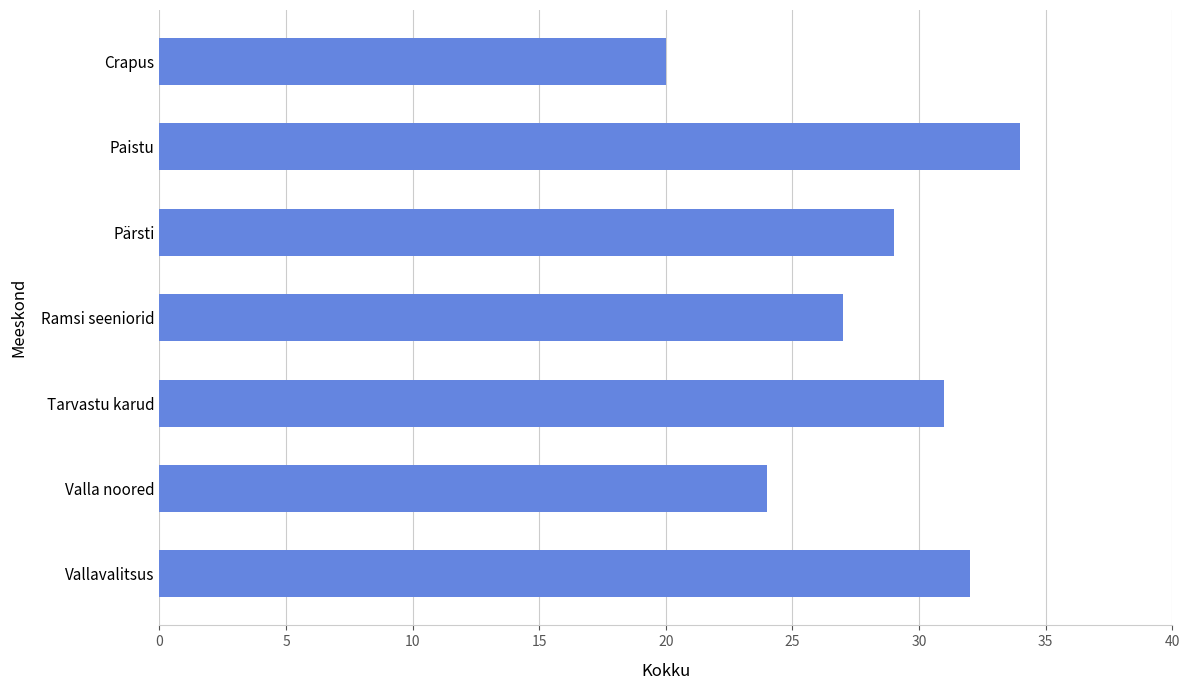

True or false: the data shows 16 at Pärsti.

False